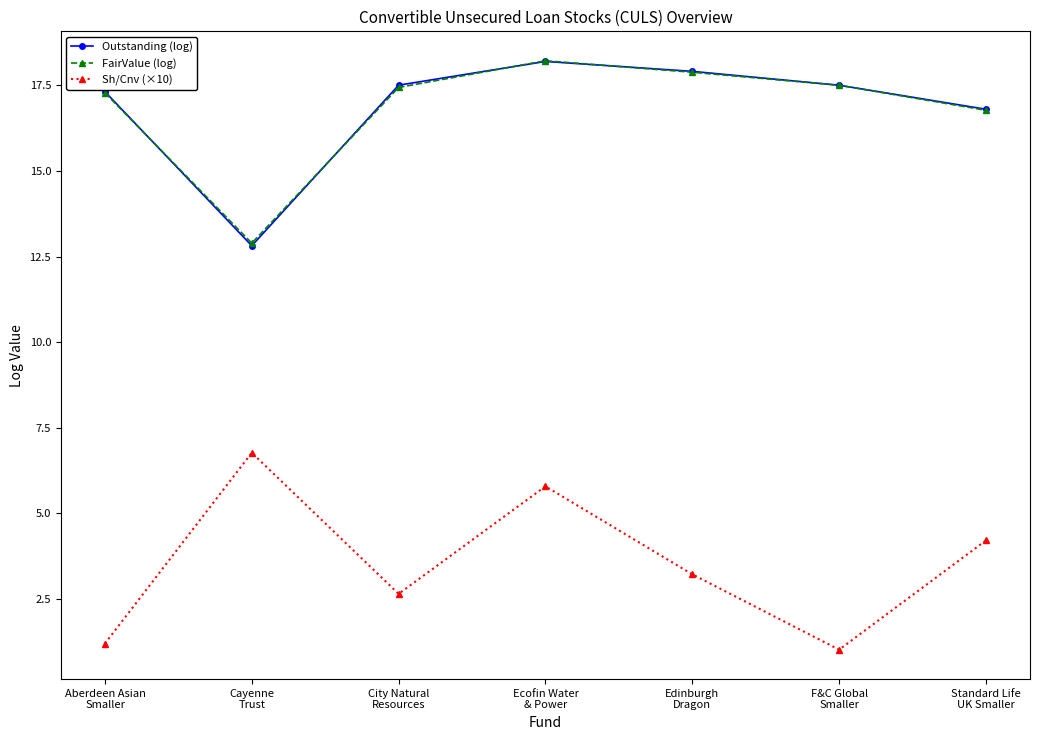

At how many categories does at least one series exceed 5?

7